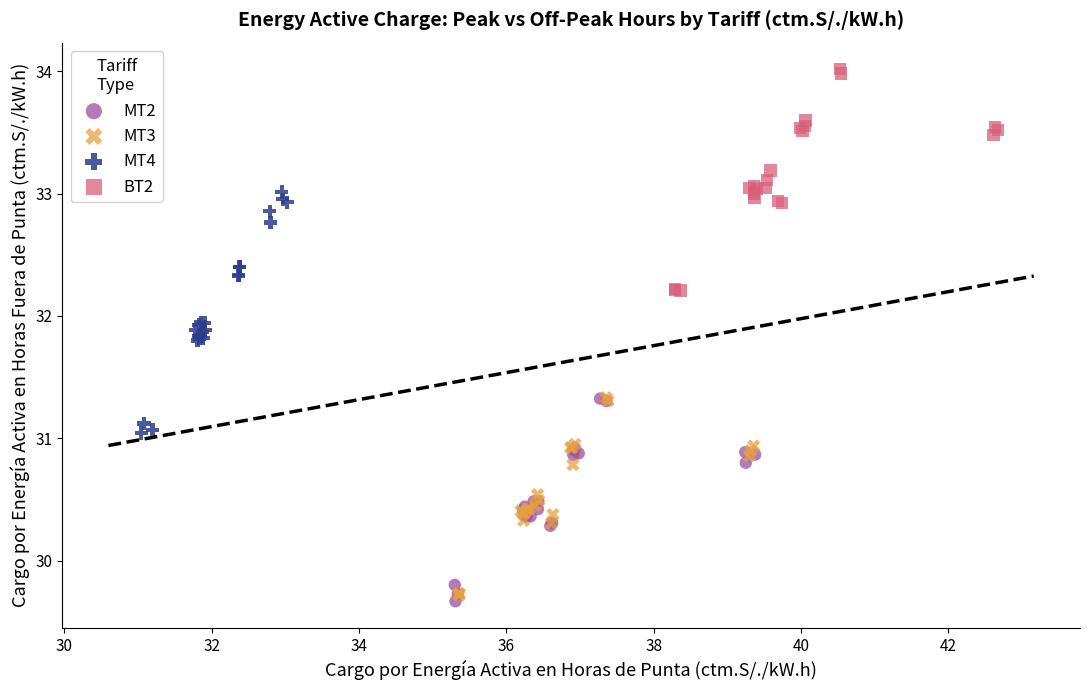

Which series contains the highest Y value?

BT2